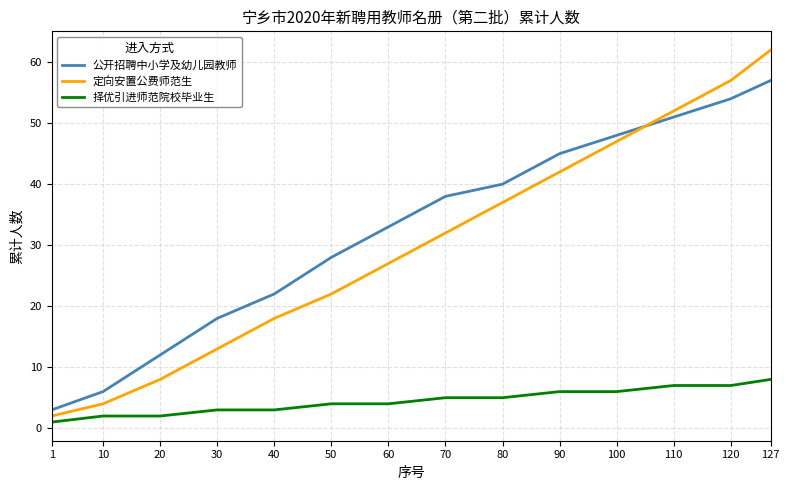

Read the 定向安置公费师范生 value at 90.

42